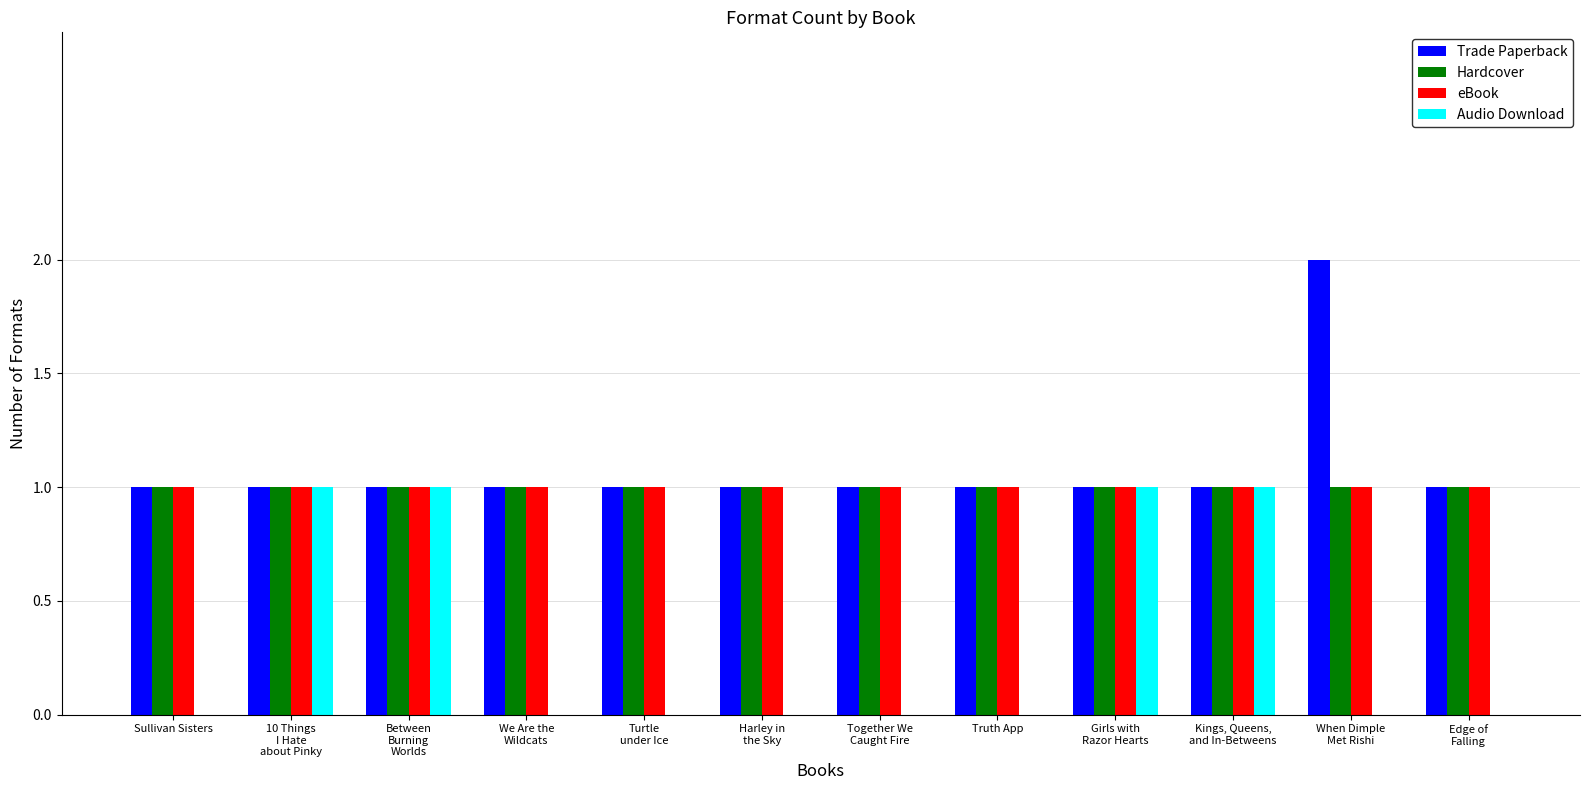

The Trade Paperback series shows 1 at Harley in
the Sky. True or false?

True